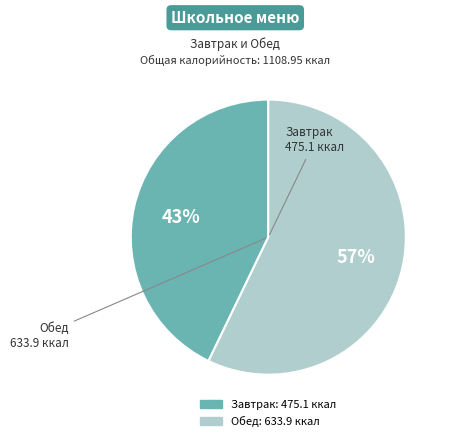

Does any single category account for the majority?

Yes